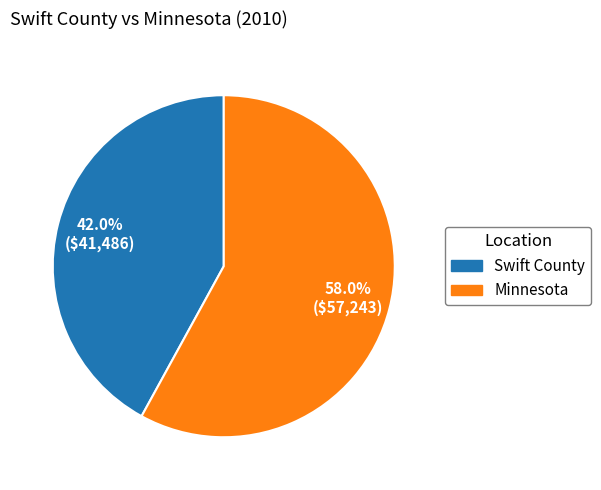

Does any single category account for the majority?

Yes